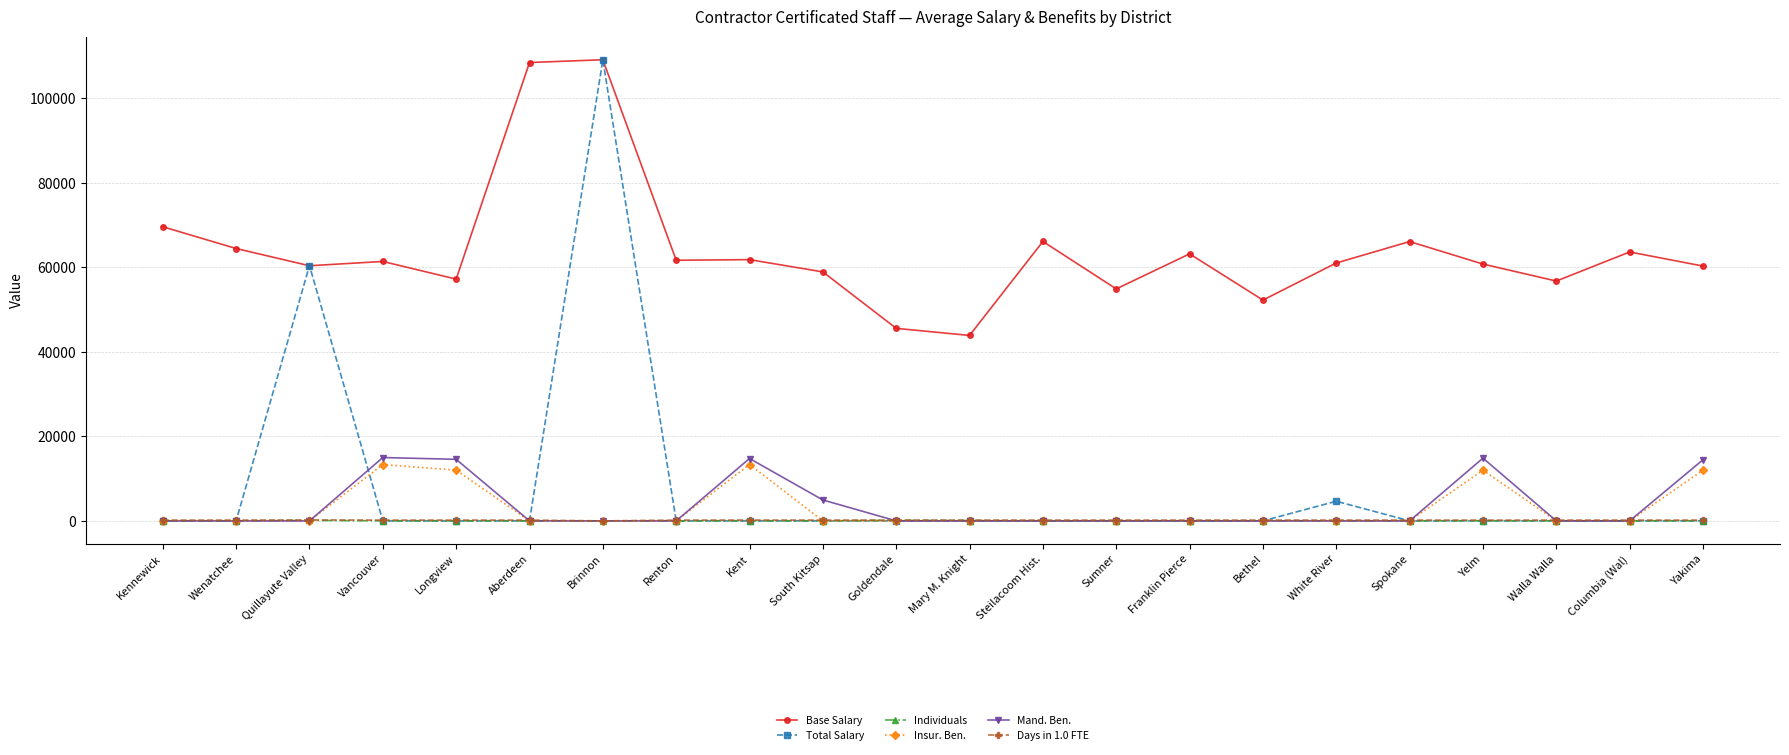

True or false: Days in 1.0 FTE and Base Salary cross at least once.

False